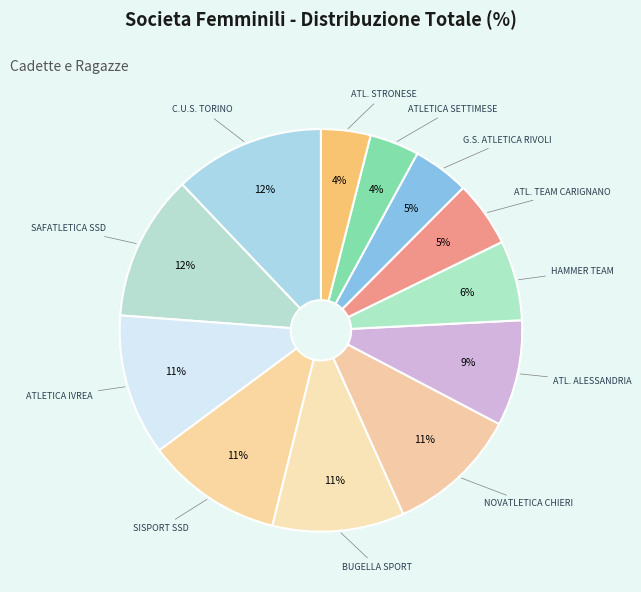

How many segments does this pie chart have?

12